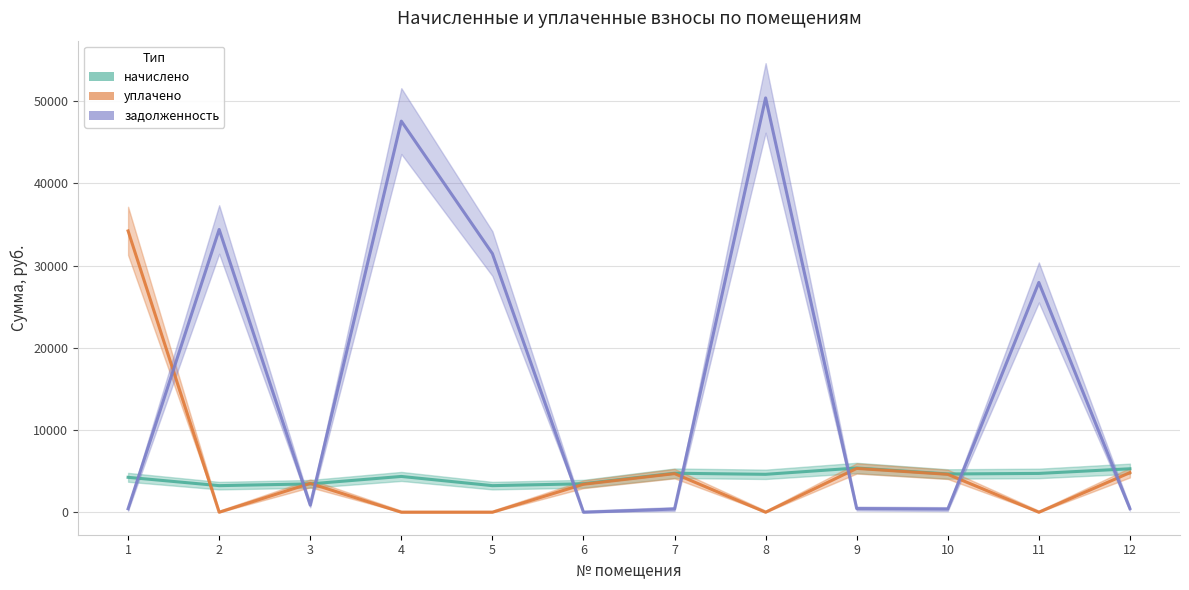

How many data points in задолженность are above 866?

6